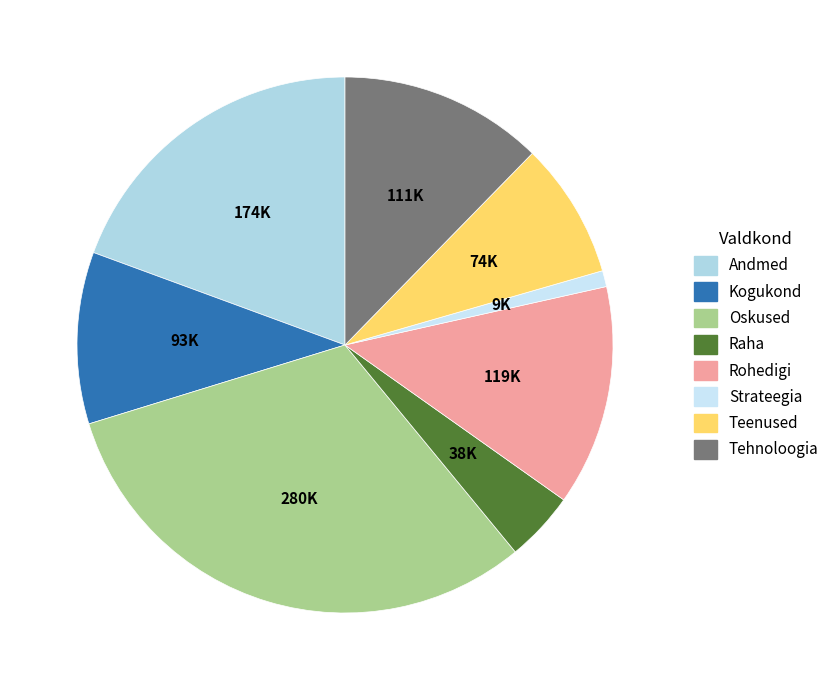

Which has a higher value, Raha or Teenused?

Teenused